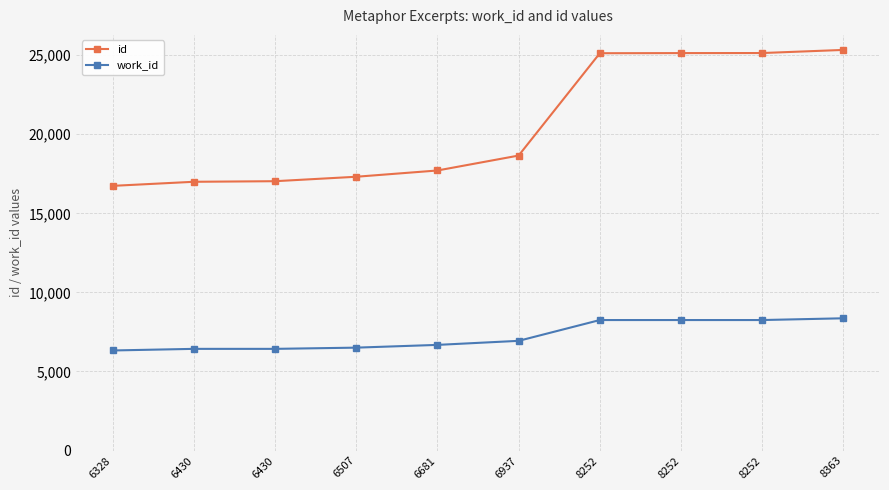

Rank the series by their maximum value, from lowest to highest.

work_id, id